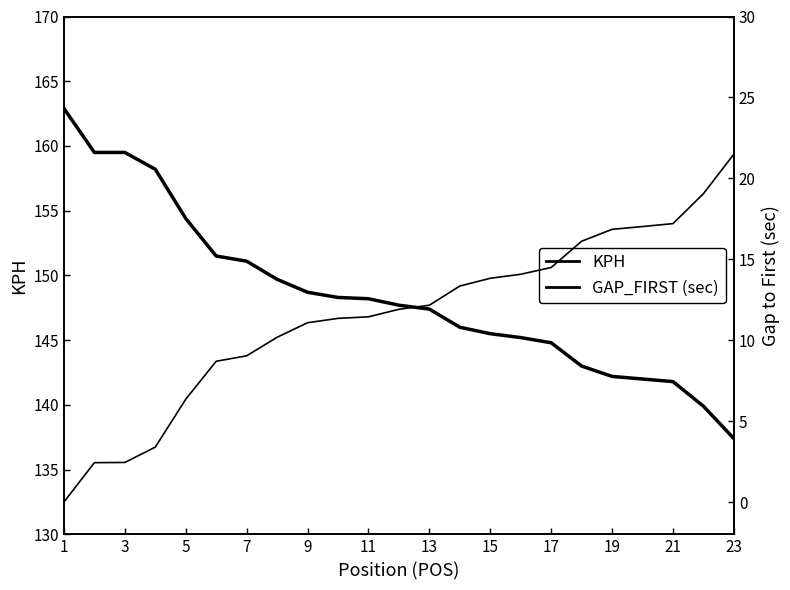

What are all the series names shown in the legend?

KPH, GAP_FIRST (sec)